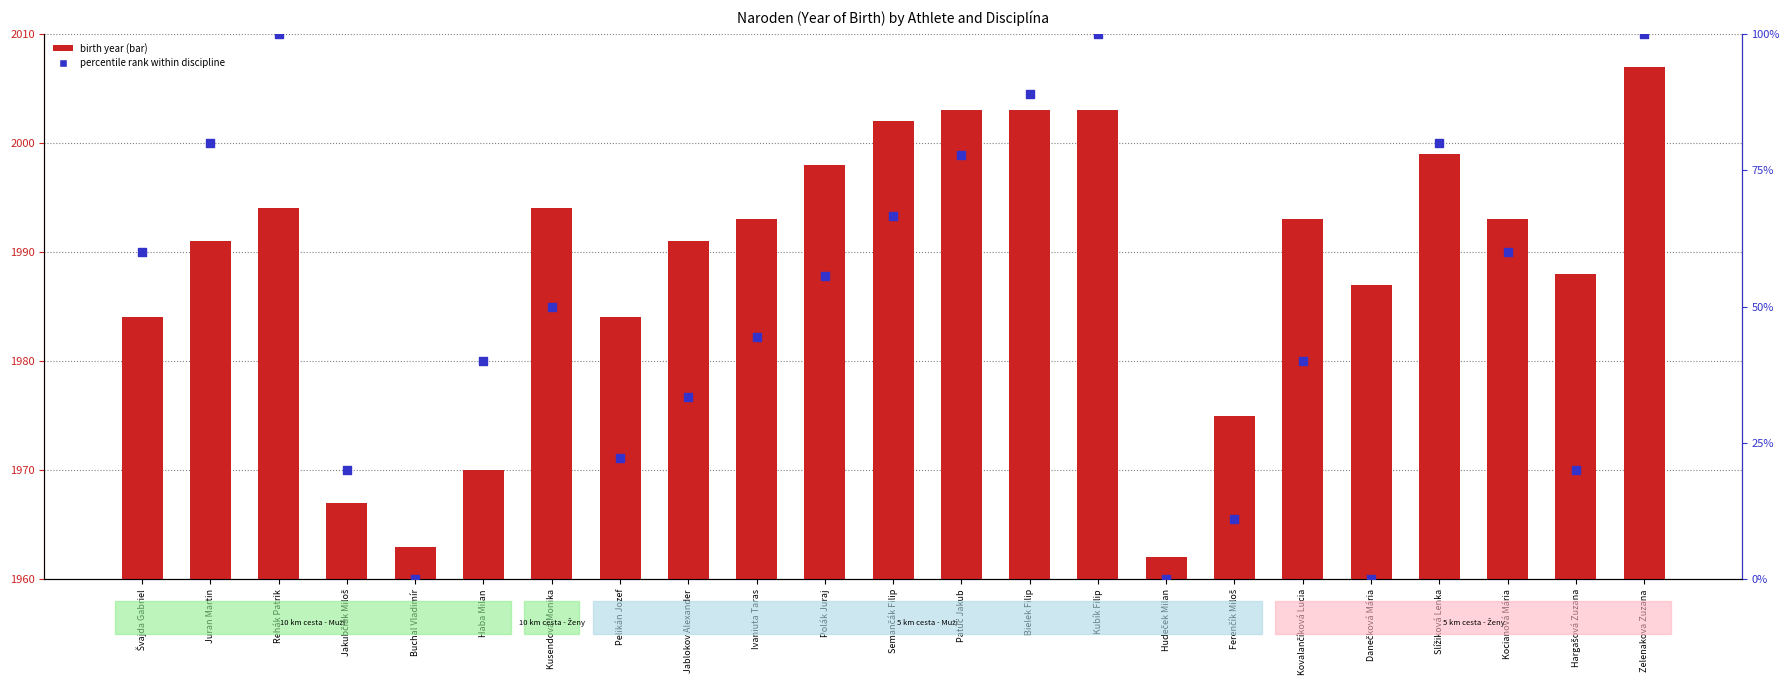

At how many categories does at least one series exceed 66?

8